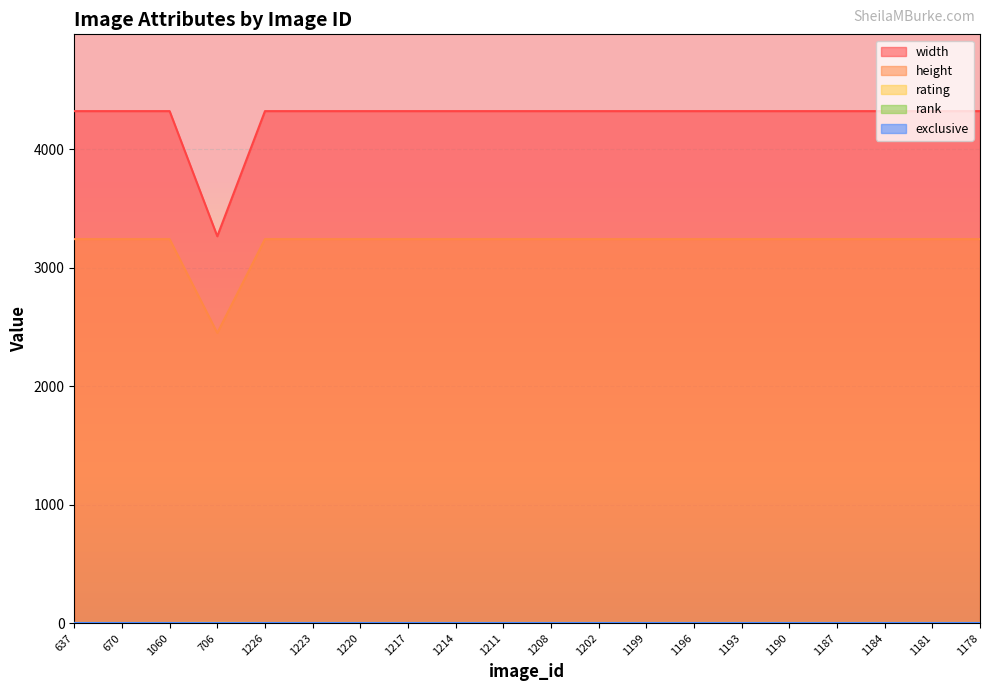

List the labels in order of rating value, smallest first.

637, 670, 1060, 1226, 1223, 1220, 1217, 1214, 1211, 1208, 1202, 1199, 1196, 1193, 1190, 1187, 1184, 1181, 1178, 706